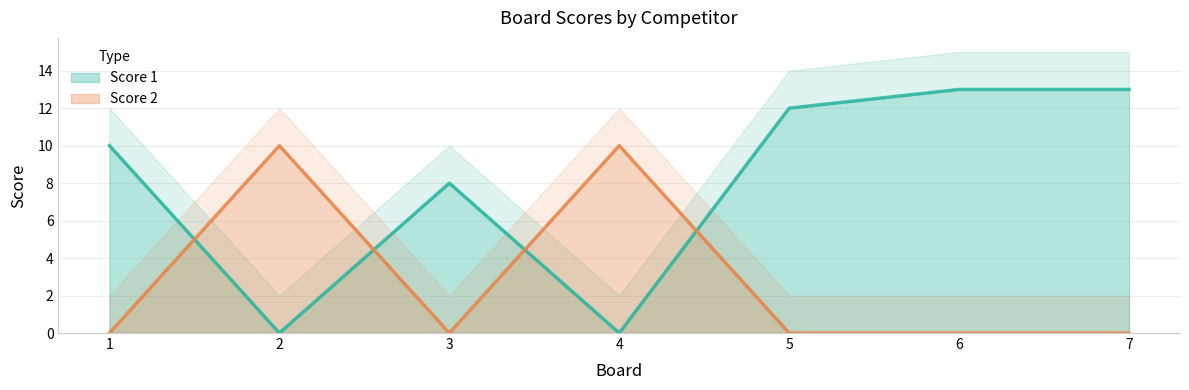

How many lines are shown in the chart?

2